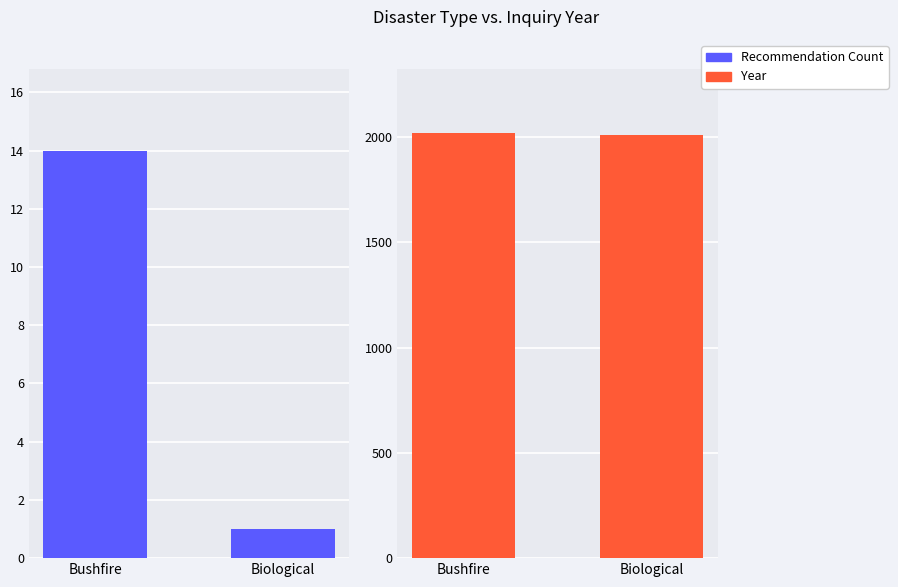

What value does the Recommendation Count series have at Biological?

1